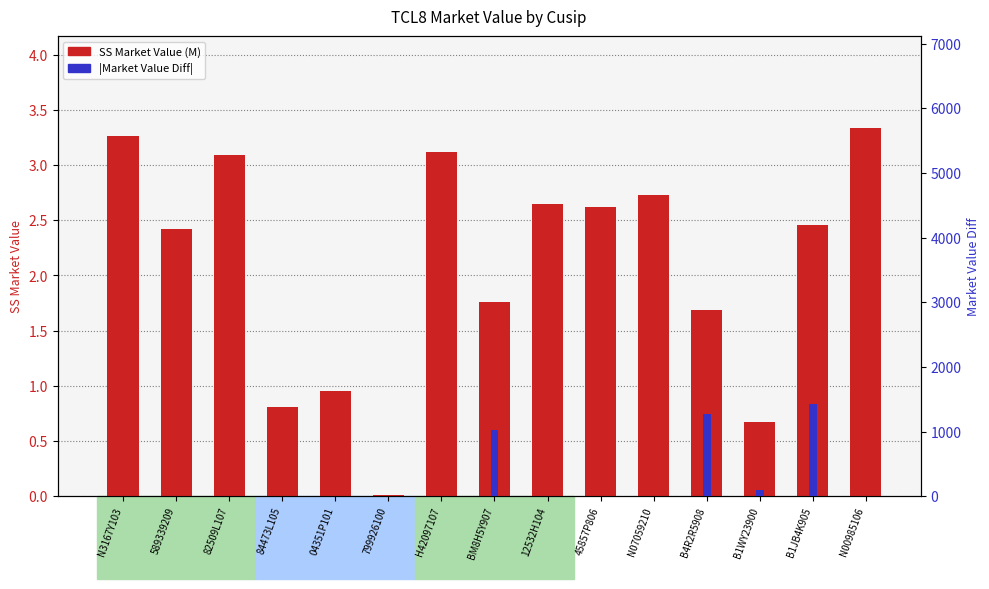

What is the greatest value displayed?

1422.5